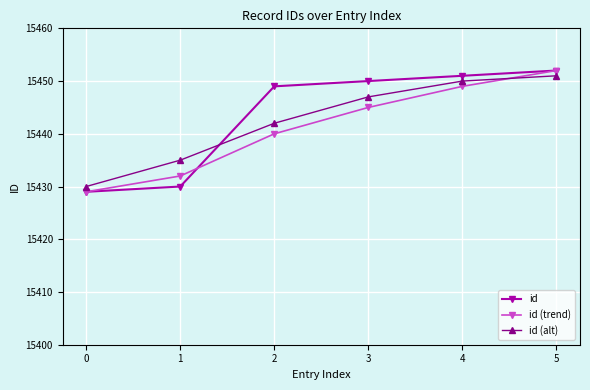

At which label does id (trend) reach its peak?

5